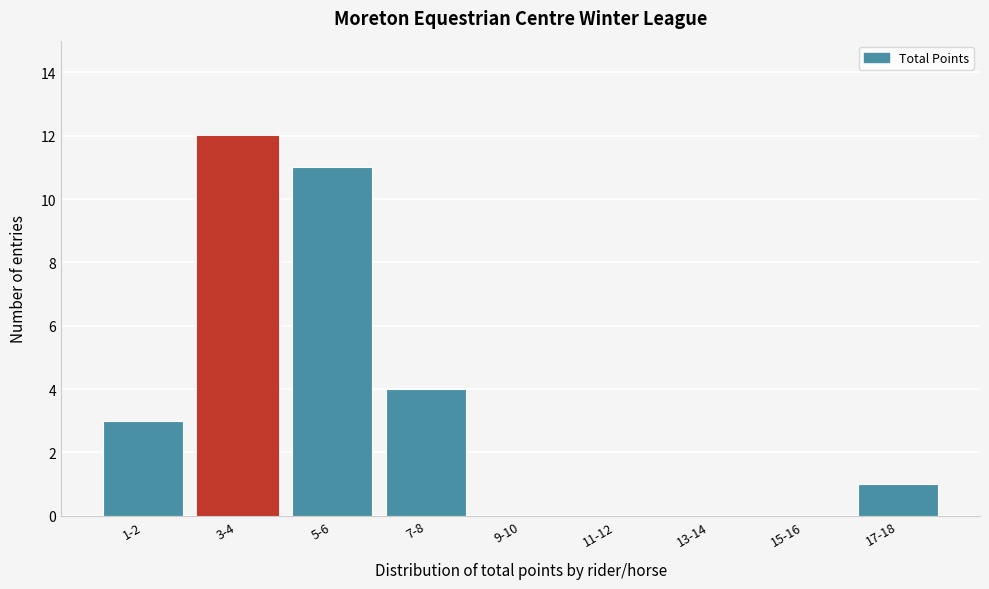

Reading left to right, what are all the values shown in this chart?

1-2=3	3-4=12	5-6=11	7-8=4	9-10=0	11-12=0	13-14=0	15-16=0	17-18=1